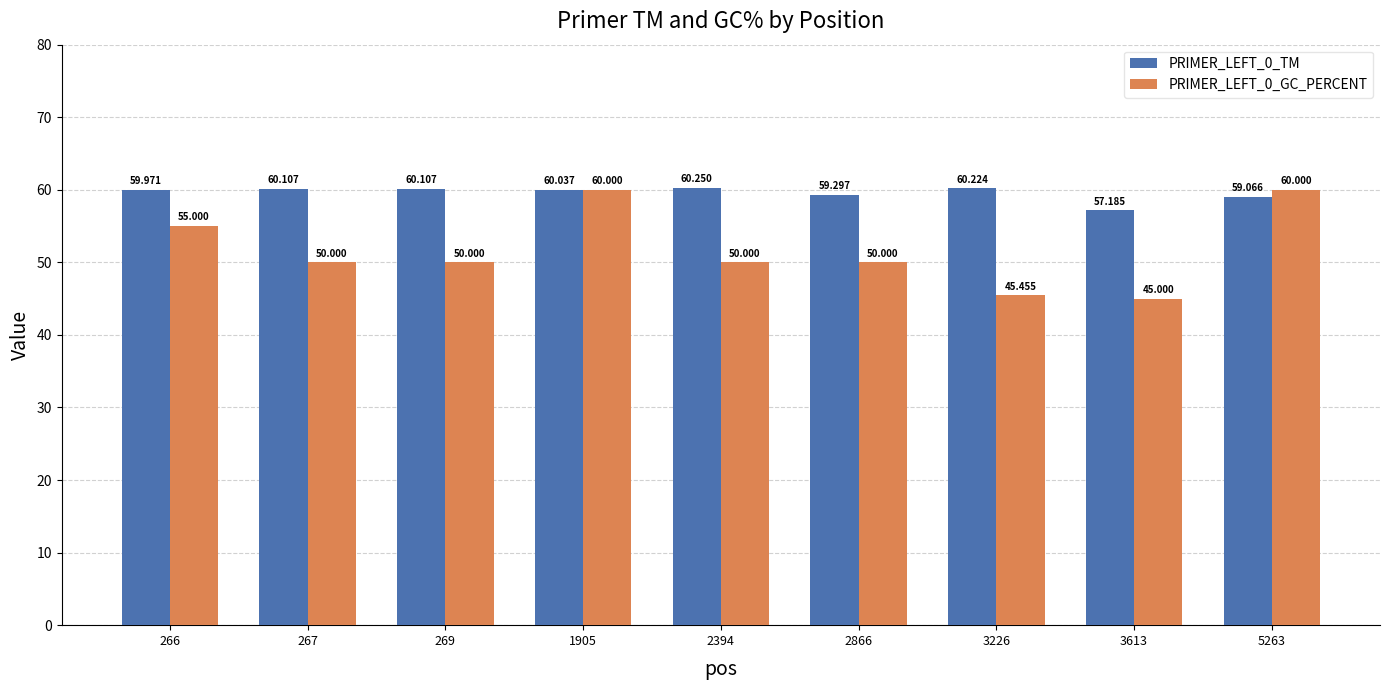

Where is PRIMER_LEFT_0_GC_PERCENT nearest to the value 52?

267